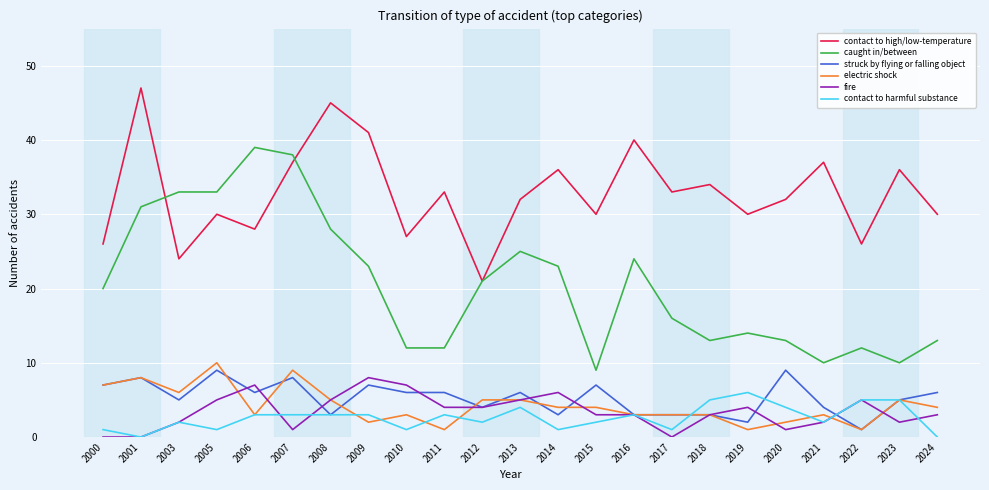

What is the difference between the contact to high/low-temperature values at 2006 and 2009?

13